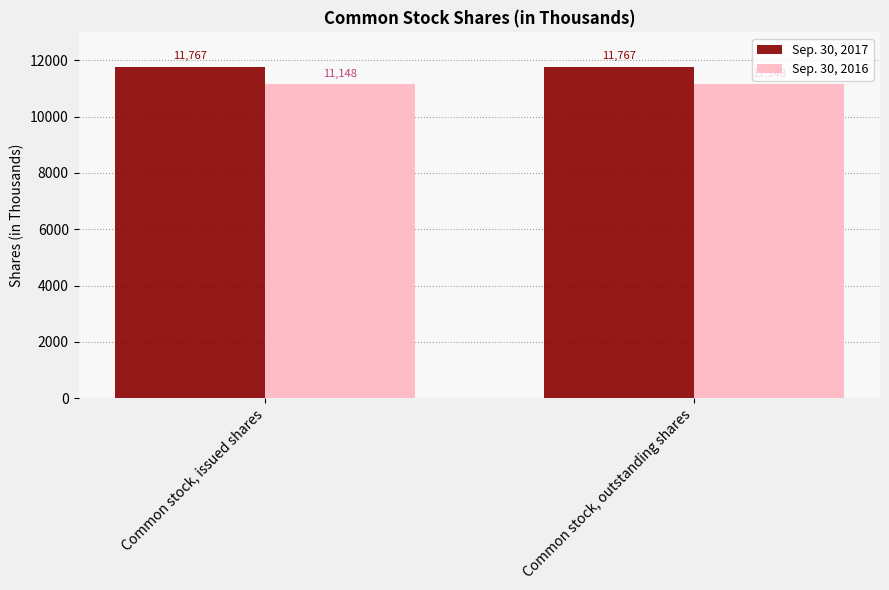

What is the total value across all series at Common stock, issued shares?

22915